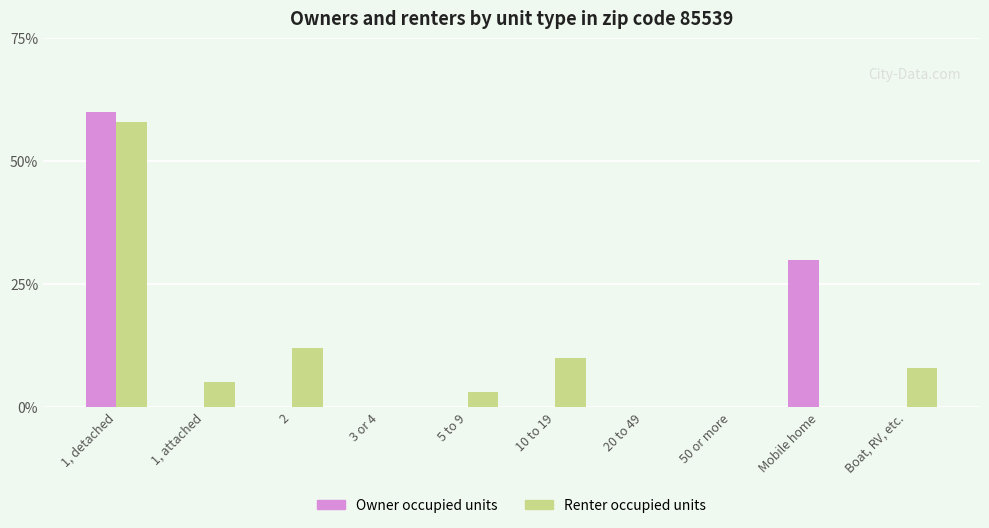

What is the highest value of the Owner occupied units series?

60